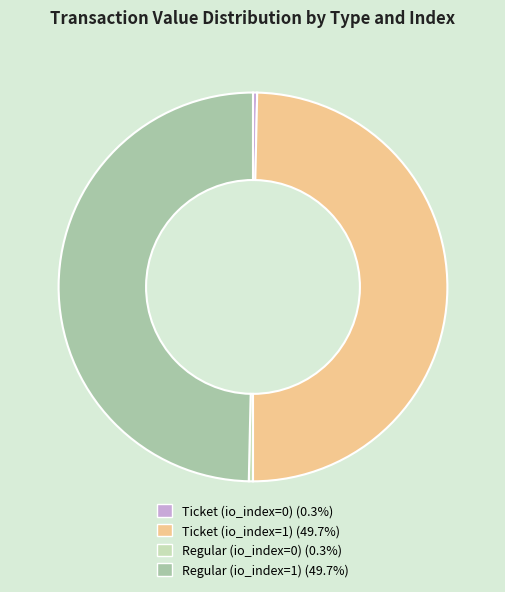

Between Ticket (io_index=1) and Regular (io_index=0), which is larger?

Ticket (io_index=1)